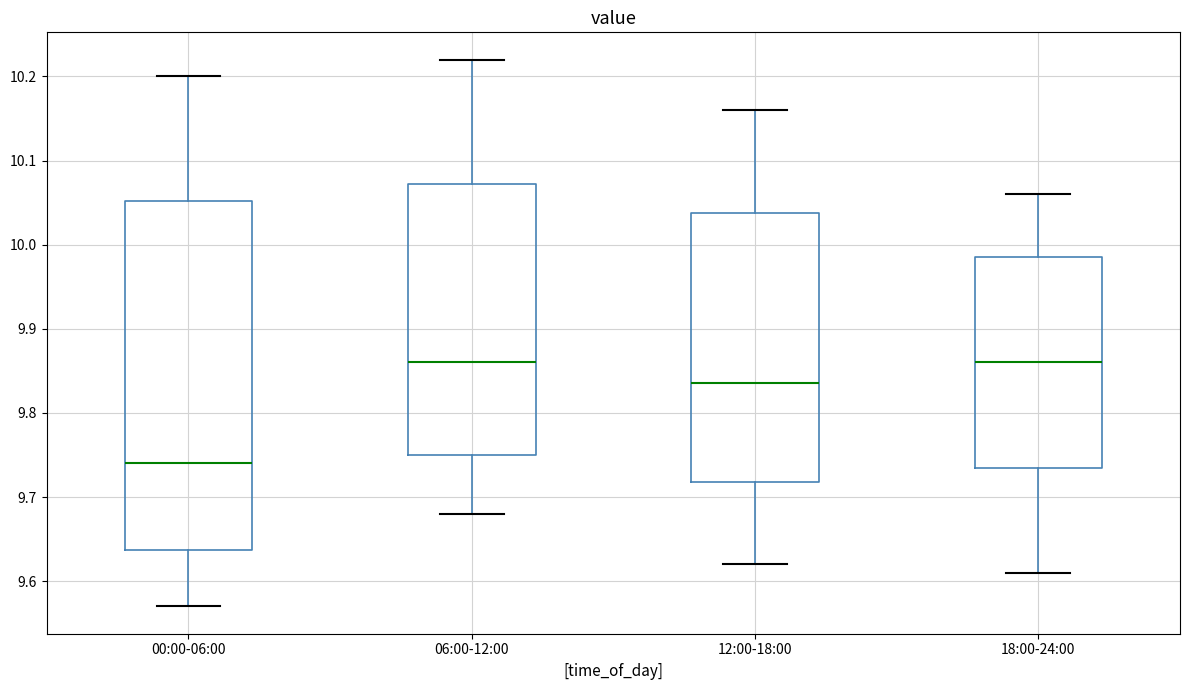

Which box's median line is the lowest?

00:00-06:00